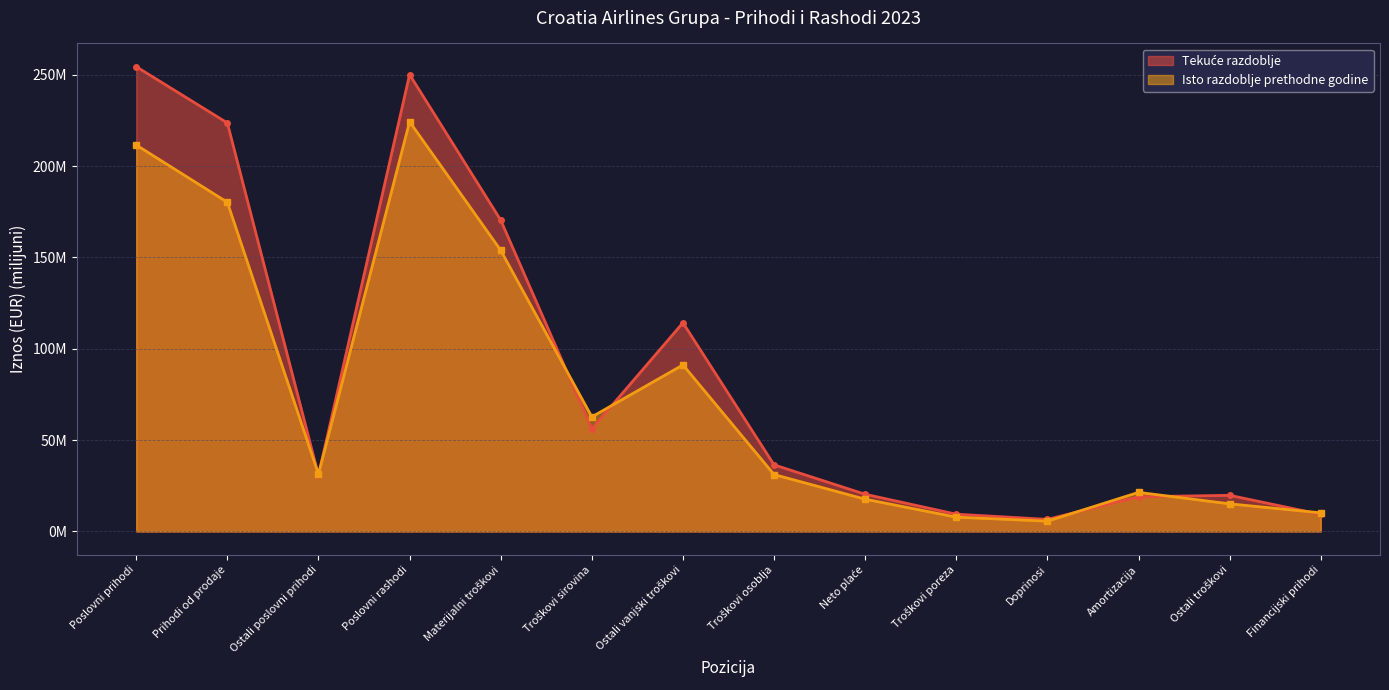

Between Prihodi od prodaje and Poslovni rashodi, which series saw the biggest shift?

Isto razdoblje prethodne godine